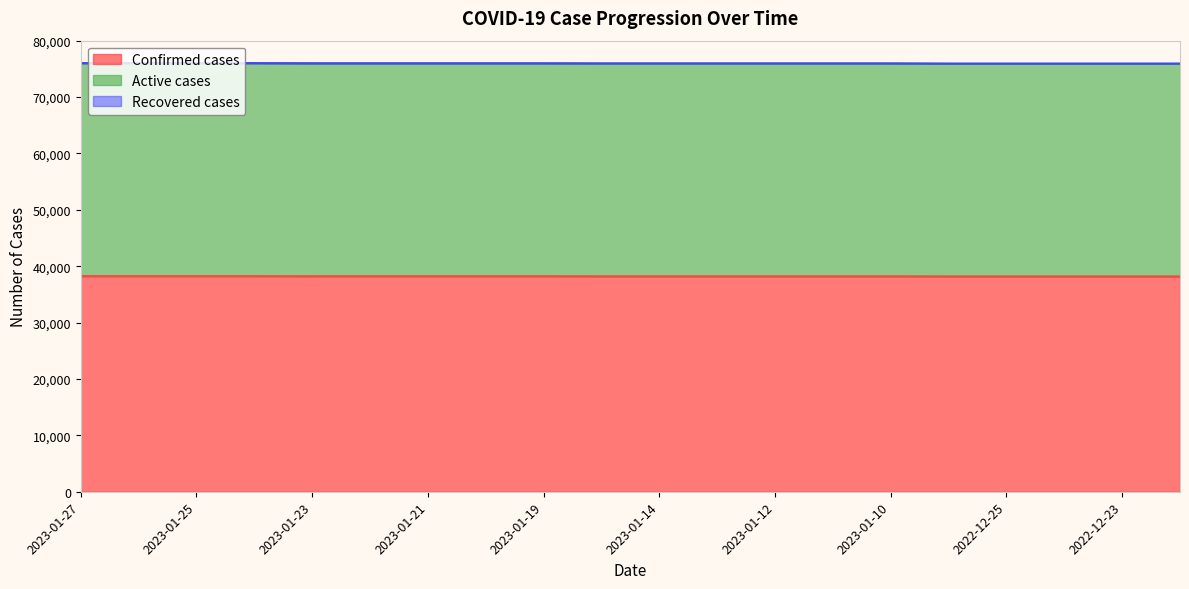

Rank the categories by Confirmed cases value from lowest to highest.

2022-12-26, 2022-12-25, 2022-12-24, 2022-12-23, 2022-12-22, 2023-01-15, 2023-01-14, 2023-01-13, 2023-01-12, 2023-01-11, 2023-01-10, 2023-01-23, 2023-01-22, 2023-01-21, 2023-01-20, 2023-01-19, 2023-01-27, 2023-01-26, 2023-01-25, 2023-01-24